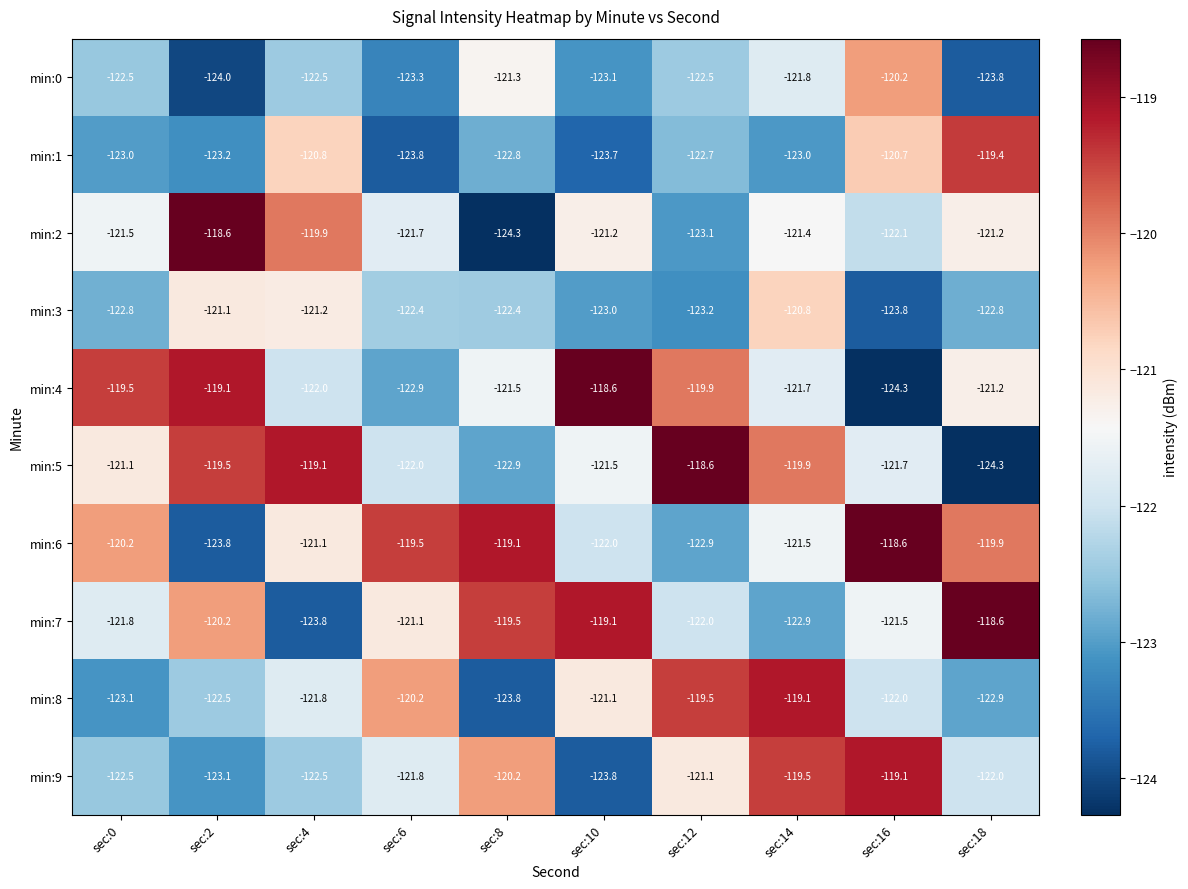

What is the greatest value displayed?

-118.6